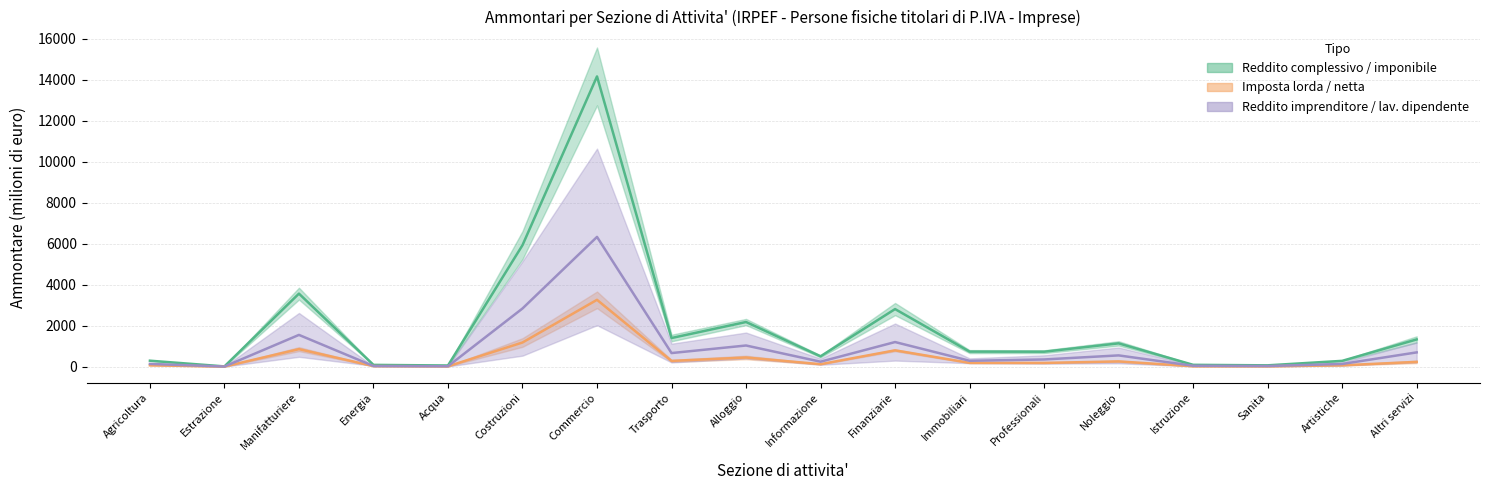

What is the sum of the Imposta lorda / netta (centro) values at Energia and Artistiche?

87.7